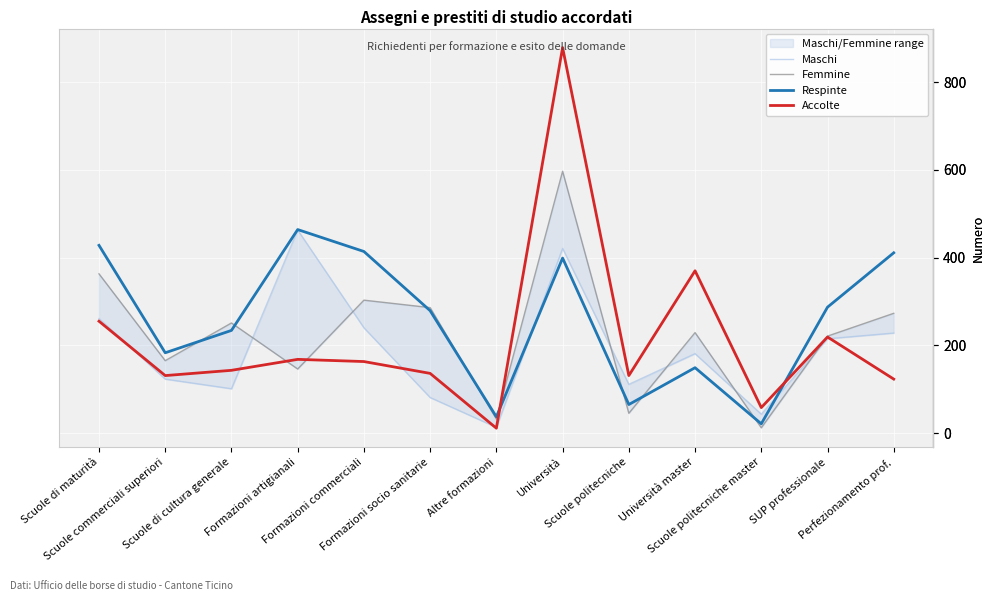

Which series ends up on top after the final intersection of Accolte and Femmine?

Femmine